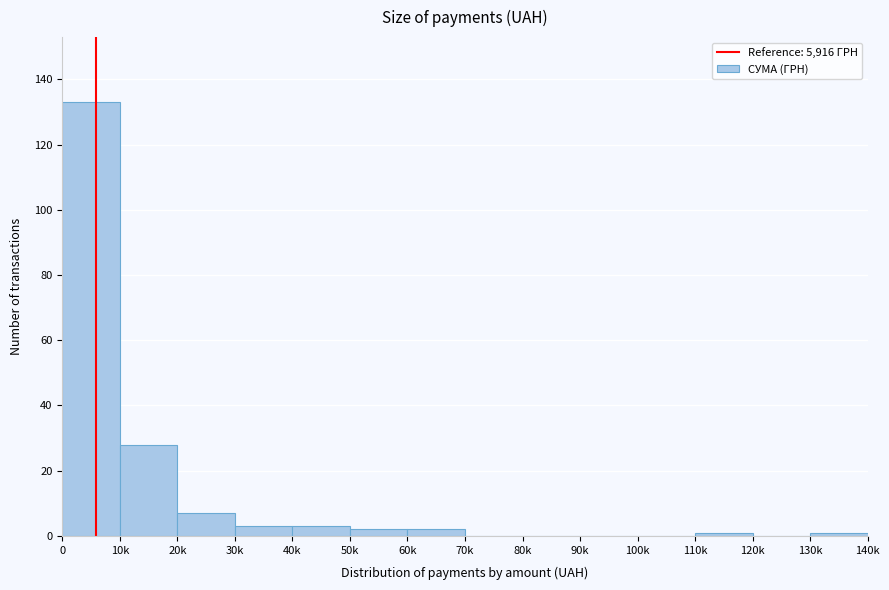

Reading left to right, transcribe all the data shown in this chart.

0=133	10k=28	20k=7	30k=3	40k=3	50k=2	60k=2	70k=0	80k=0	90k=0	100k=0	110k=1	120k=0	130k=1